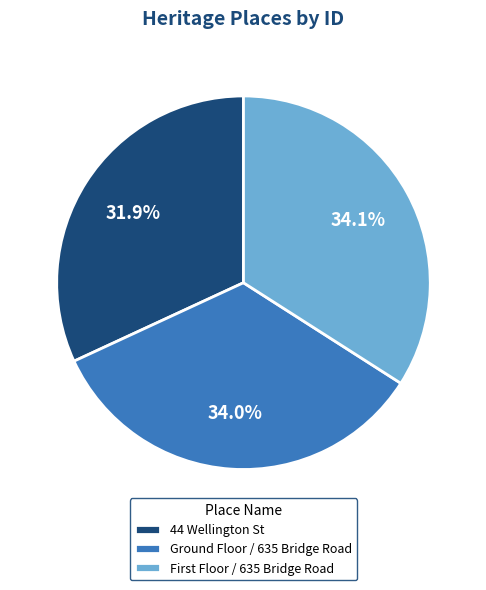

The Ground Floor / 635 Bridge Road slice represents 27% of the pie. True or false?

False